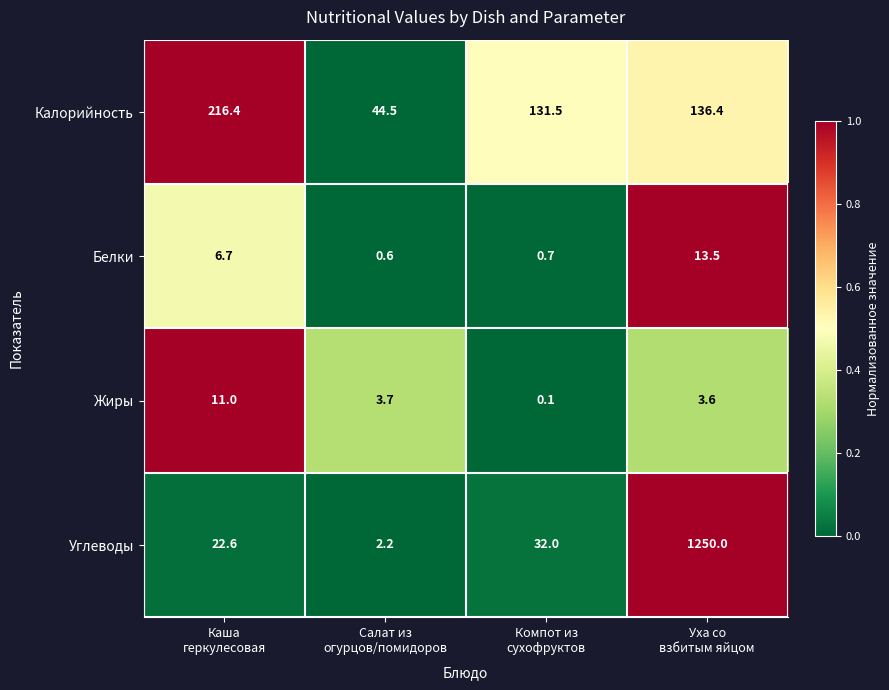

List the series in order of their peak value, lowest first.

Жиры, Белки, Калорийность, Углеводы